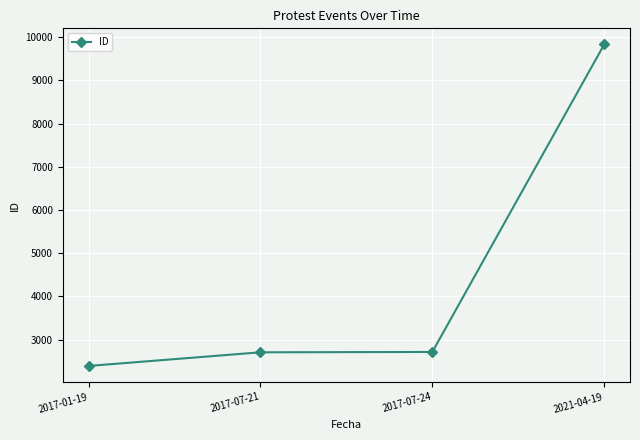

What is the label of the 1st point from the left?

2017-01-19